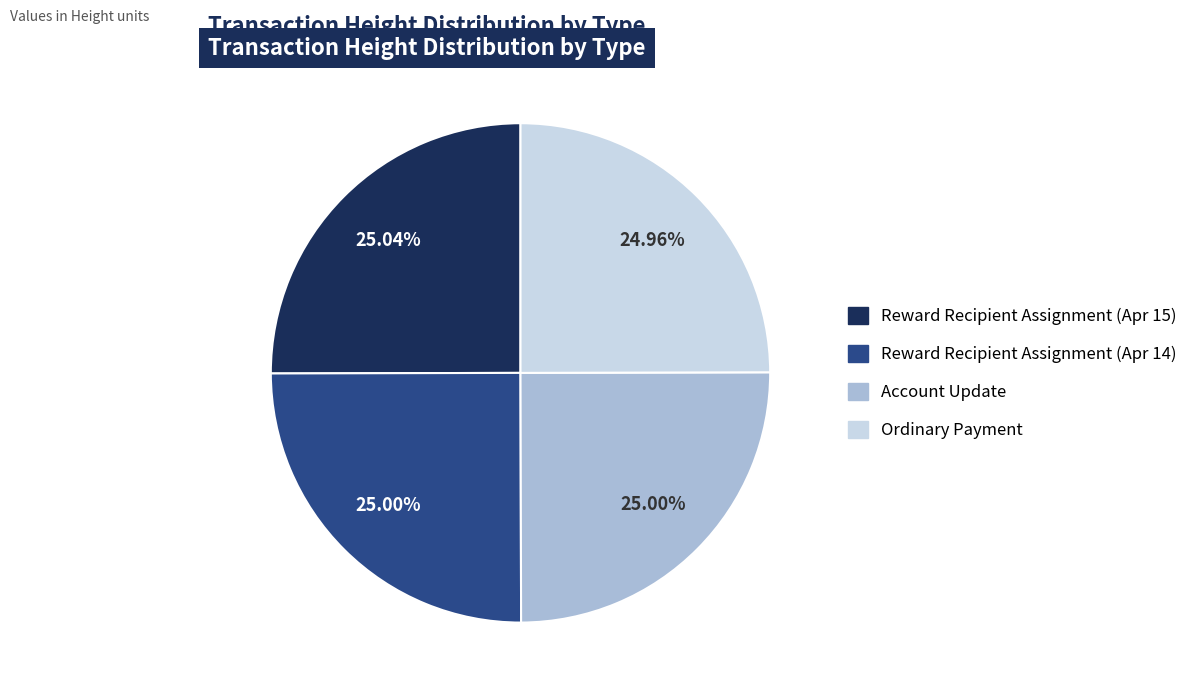

Is there a majority slice in this chart?

No